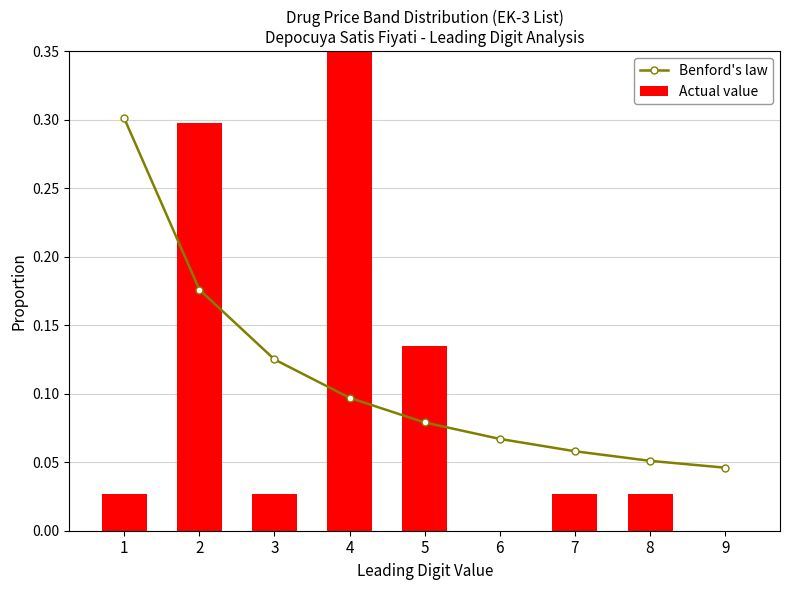

Which has a higher value, 9 or 6?

6